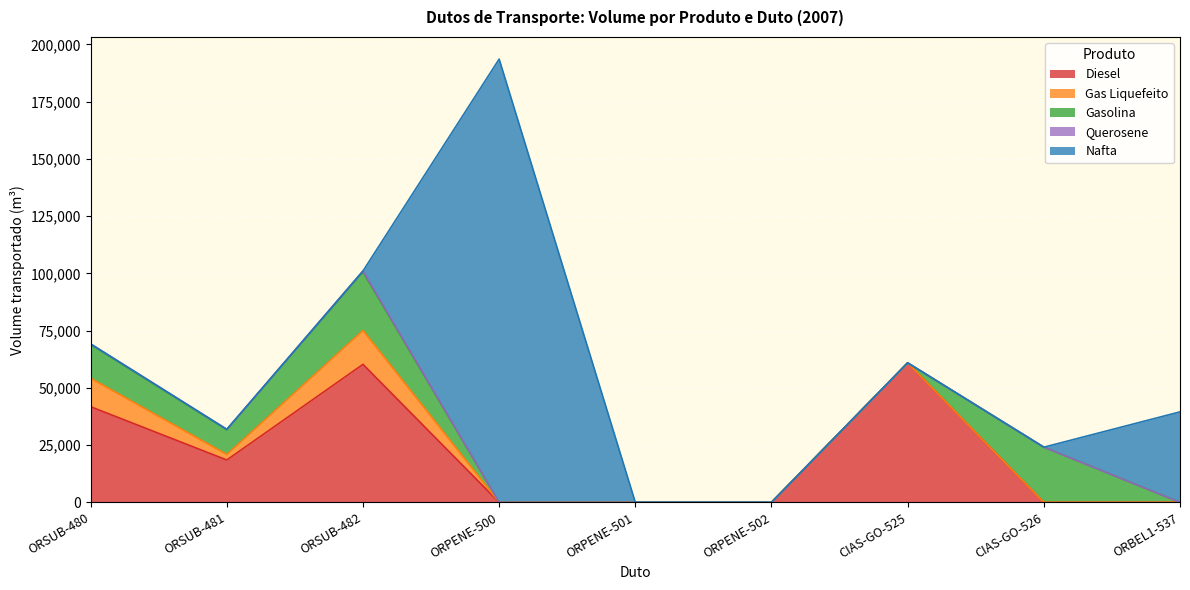

At which category is the sum across all series the highest?

ORPENE-500